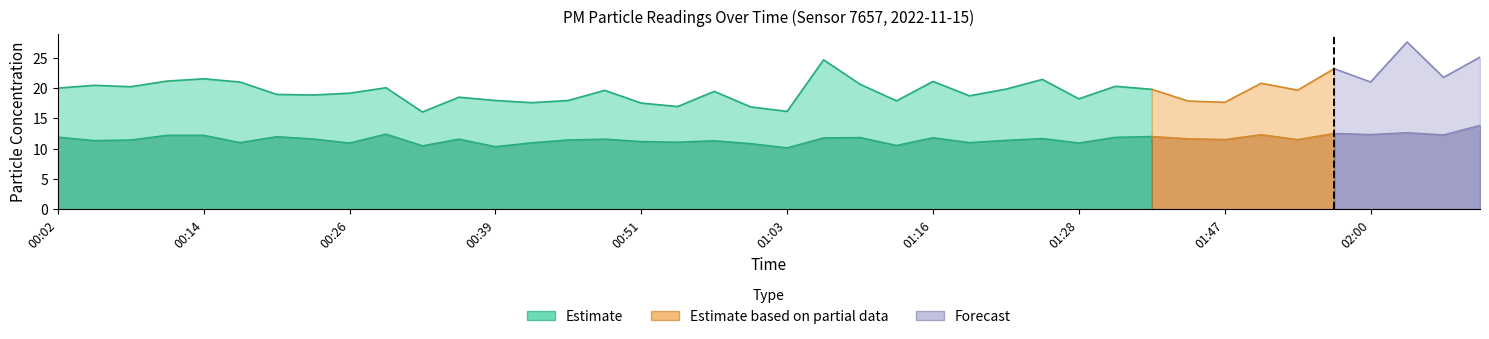

Reading left to right, list all the values displayed in this chart.

P1: 20.0	20.4	20.2	21.1	21.5	21.0	18.9	18.8	19.1	20.0	16.0	18.5	17.9	17.6	17.9	19.6	17.5	16.9	19.4	16.9	16.1	24.6	20.6	17.9	21.1	18.7	19.8	21.4	18.2	20.3	19.8	17.8	17.6	20.8	19.6	23.2	21.0	27.6	21.7	25.1
P2: 11.9	11.3	11.4	12.2	12.2	11.0	12.0	11.6	10.9	12.4	10.5	11.6	10.3	11.0	11.4	11.6	11.2	11.1	11.3	10.8	10.1	11.8	11.8	10.5	11.8	11.0	11.4	11.7	10.9	11.9	12.0	11.6	11.5	12.3	11.5	12.5	12.3	12.6	12.3	13.8